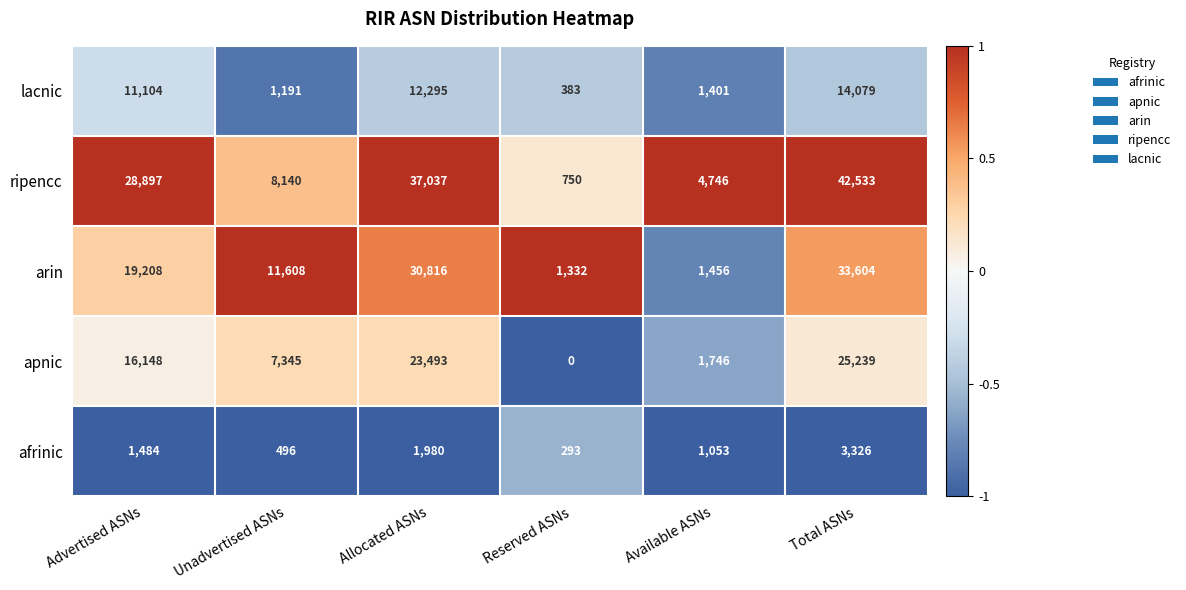

True or false: ripencc has a value of 8140 at Unadvertised ASNs.

True